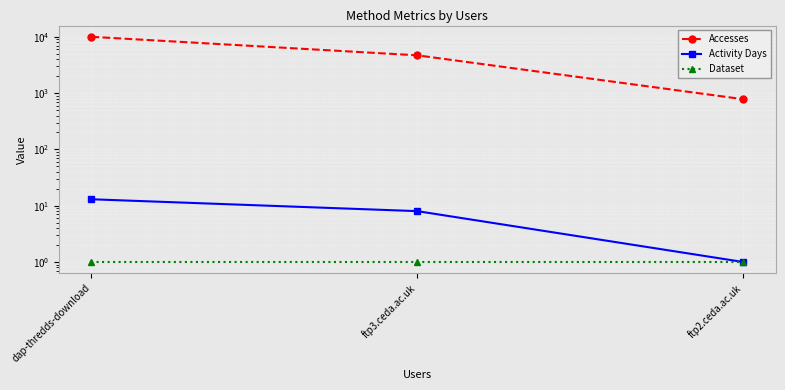

What is the difference between the second highest and minimum values in the Activity Days series?

7